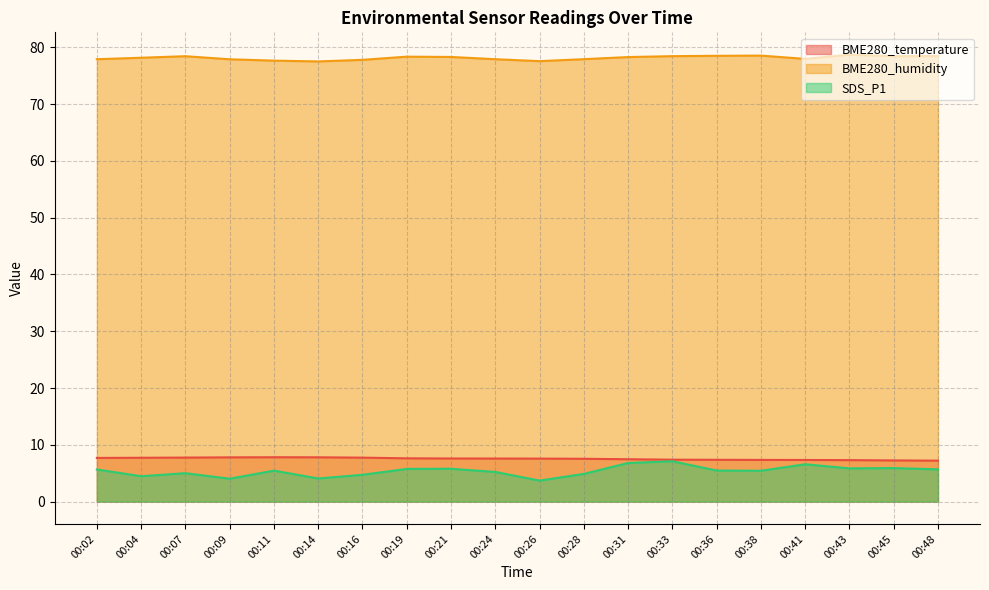

The value of BME280_temperature at 00:09 is 11.8. True or false?

False